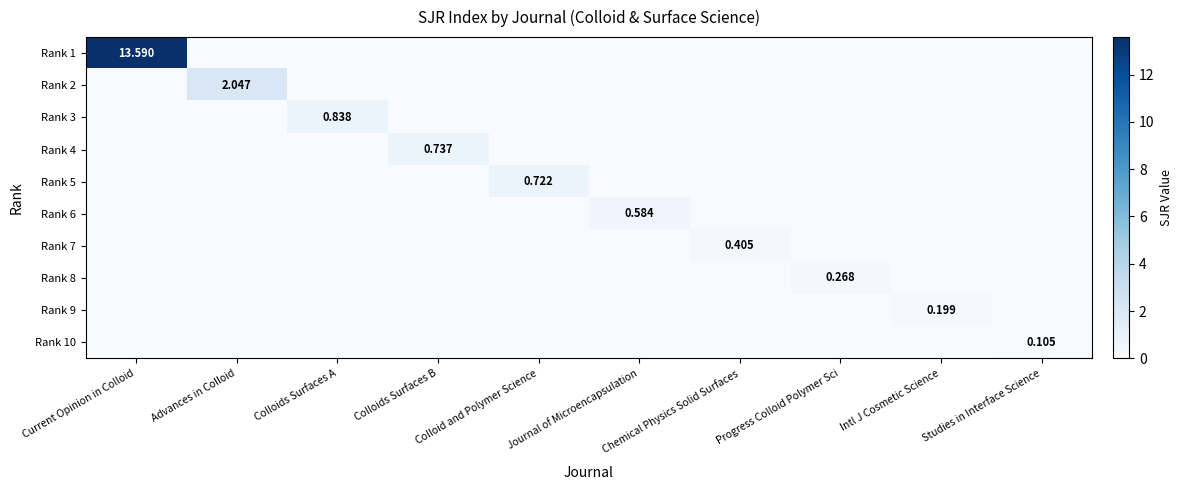

At how many categories does at least one series exceed 4?

1